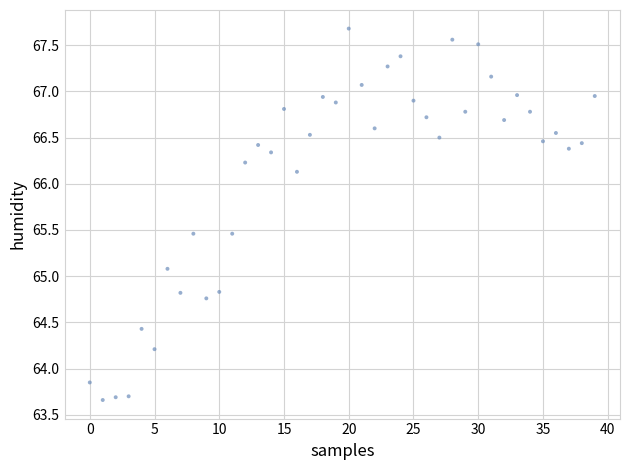

What Y value in the scatter plot is closest to 65?

65.1